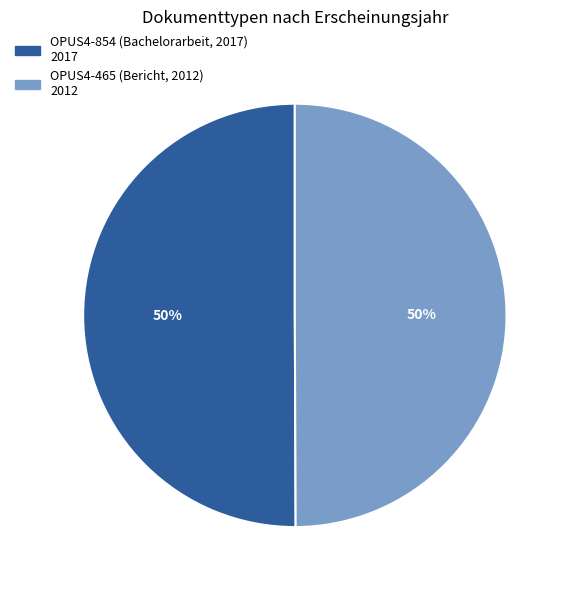

To the nearest percent, what portion does OPUS4-854 (Bachelorarbeit, 2017) represent?

50%